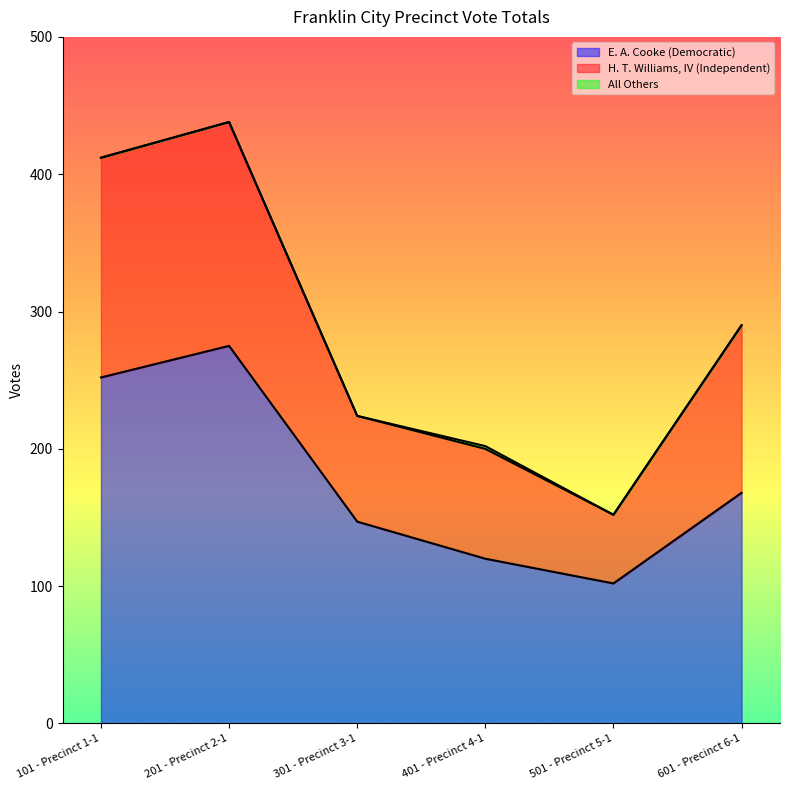

What is the sum of the E. A. Cooke (Democratic) values at 601 - Precinct 6-1 and 201 - Precinct 2-1?

443